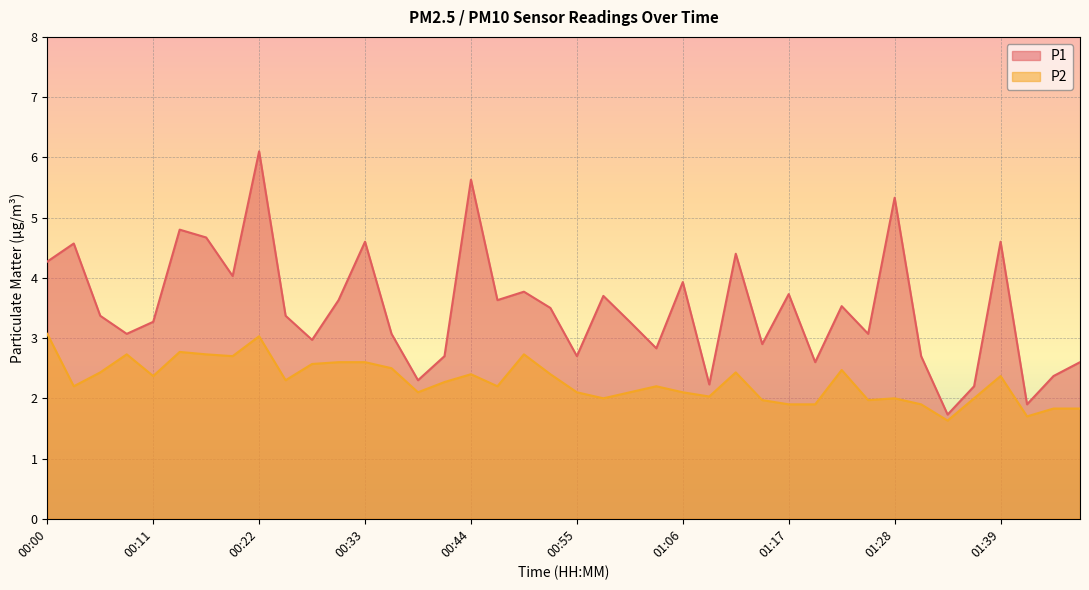

Between 01:37 and 01:26, which is larger?

01:26